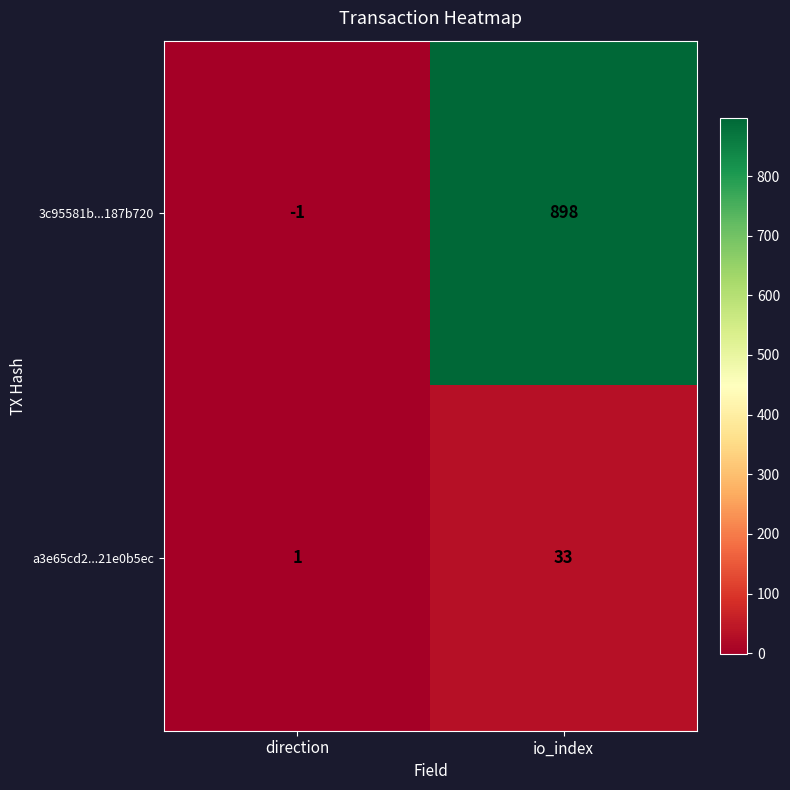

The value of a3e65cd2...21e0b5ec at direction is 2. True or false?

False